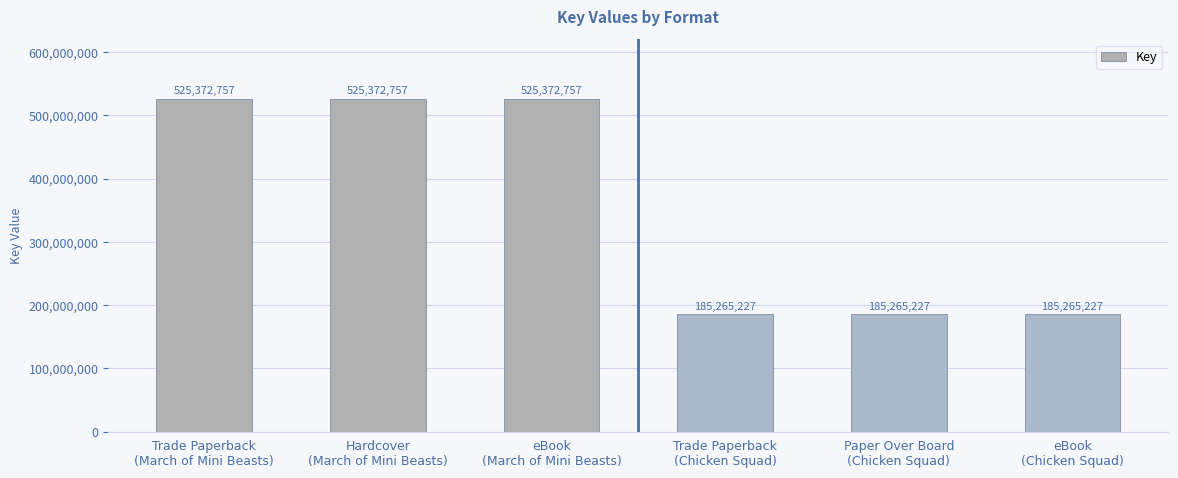

Reading left to right, transcribe all the data shown in this chart.

Trade Paperback
(March of Mini Beasts)=525372757	Hardcover
(March of Mini Beasts)=525372757	eBook
(March of Mini Beasts)=525372757	Trade Paperback
(Chicken Squad)=185265227	Paper Over Board
(Chicken Squad)=185265227	eBook
(Chicken Squad)=185265227